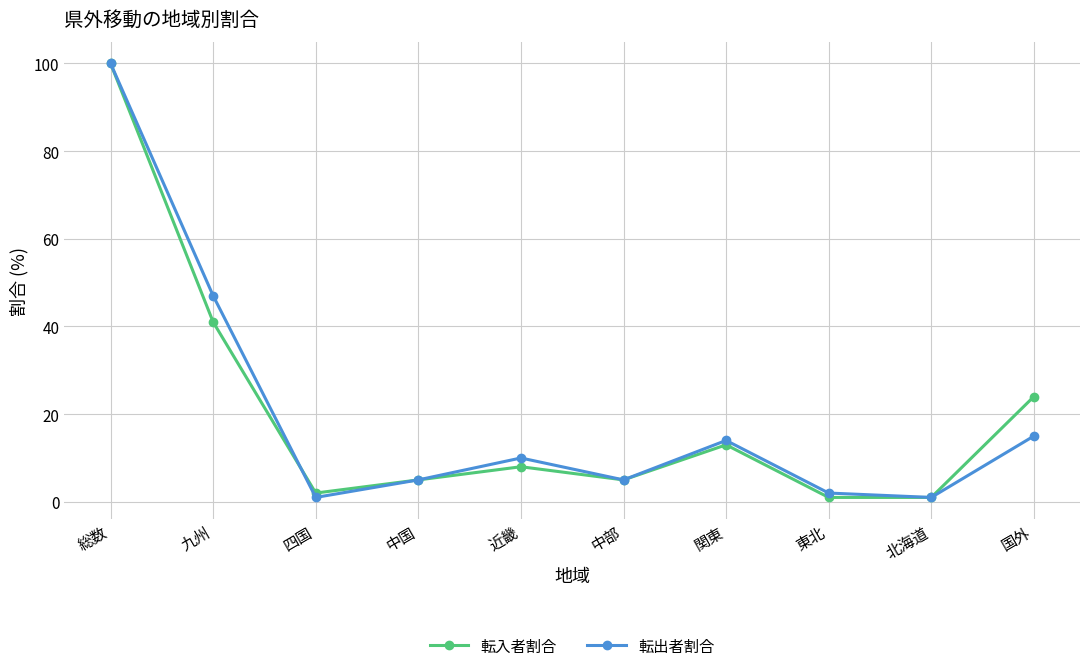

Is the value of 転入者割合 at 東北 greater than the value of 転出者割合 at 国外?

No